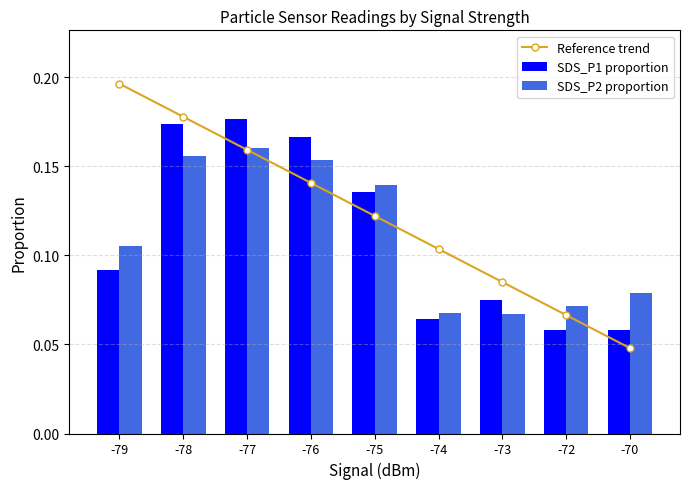

Reading left to right, transcribe all the data shown in this chart.

Reference trend: -79=0.2	-78=0.2	-77=0.2	-76=0.1	-75=0.1	-74=0.1	-73=0.1	-72=0.1	-70=0.0
SDS_P1 proportion: -79=0.1	-78=0.2	-77=0.2	-76=0.2	-75=0.1	-74=0.1	-73=0.1	-72=0.1	-70=0.1
SDS_P2 proportion: -79=0.1	-78=0.2	-77=0.2	-76=0.2	-75=0.1	-74=0.1	-73=0.1	-72=0.1	-70=0.1